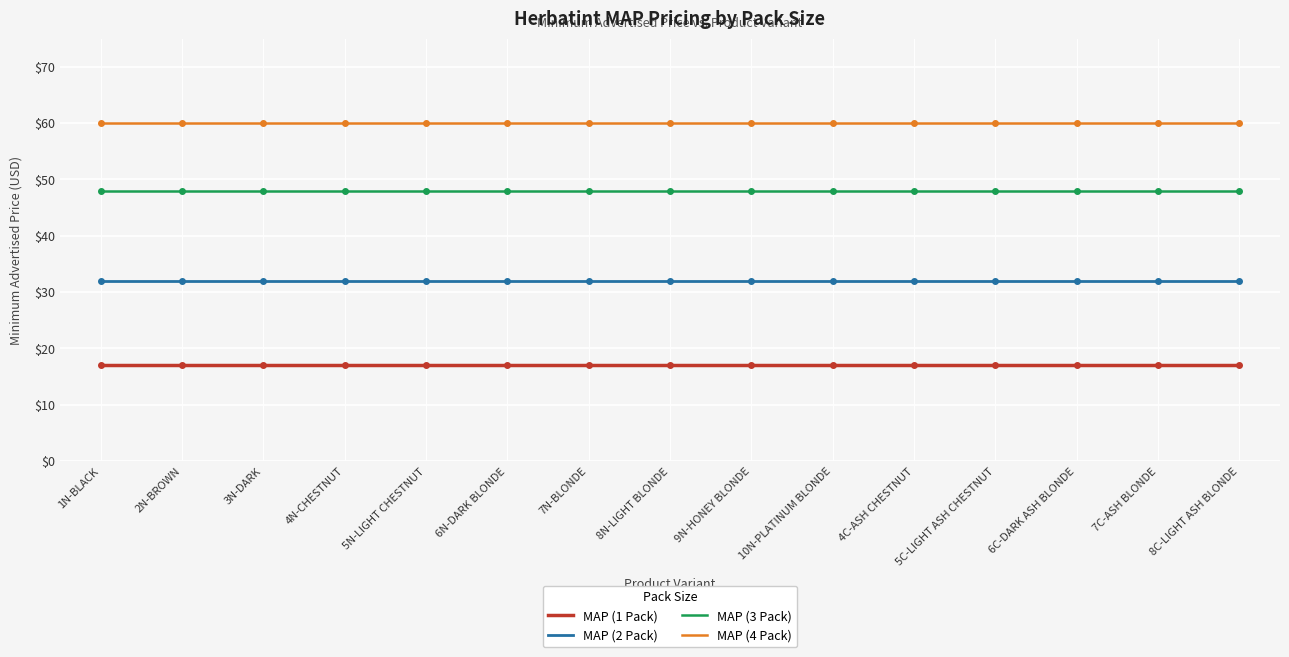

Rank the series by their average value, from lowest to highest.

MAP (1 Pack), MAP (2 Pack), MAP (3 Pack), MAP (4 Pack)